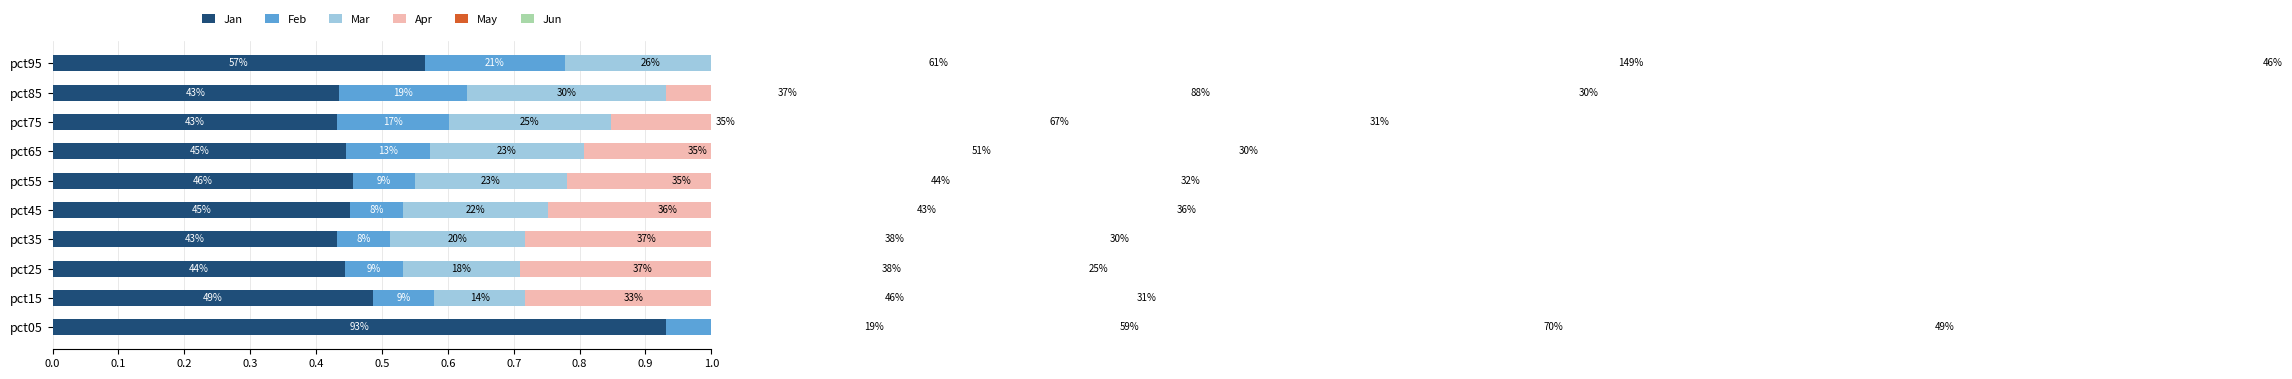

Between 0.0 and 0.9, which series saw the biggest shift?

May